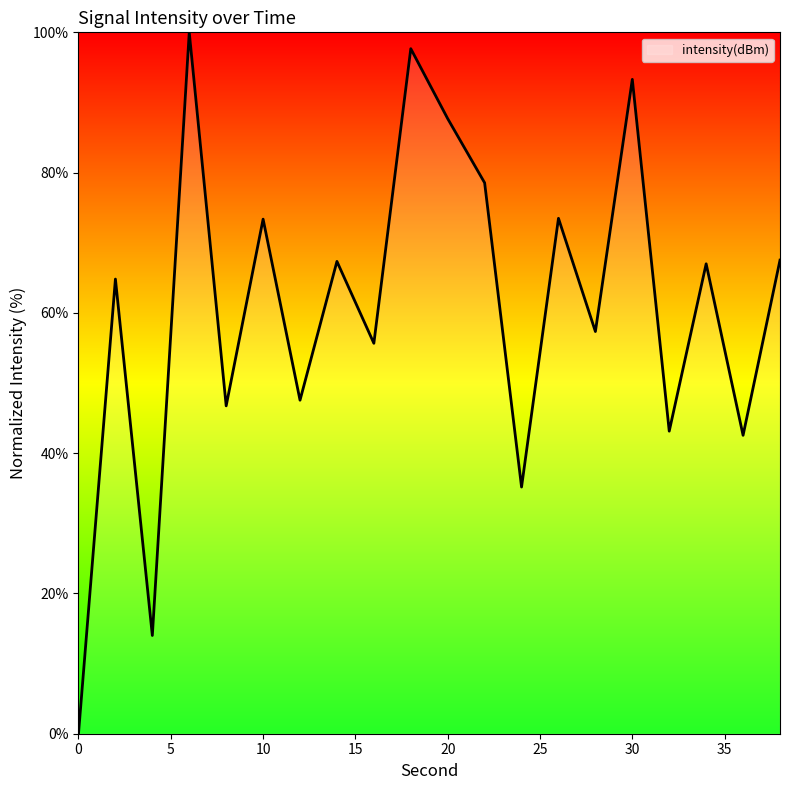

How many values are below 66?

10